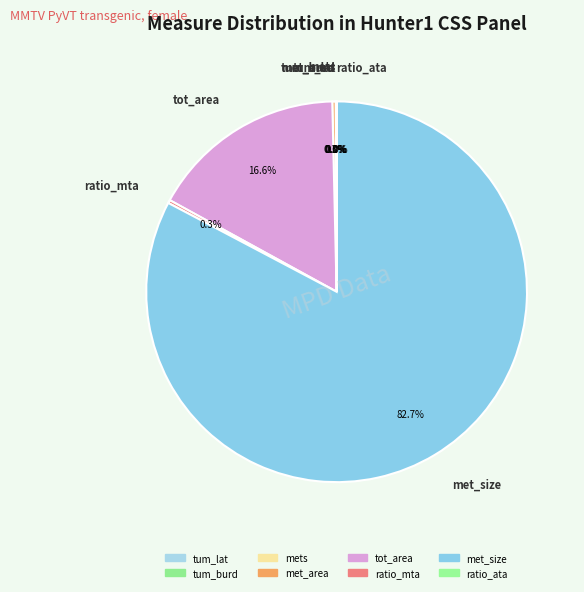

What percentage do met_area and tot_area together represent?

16.9%